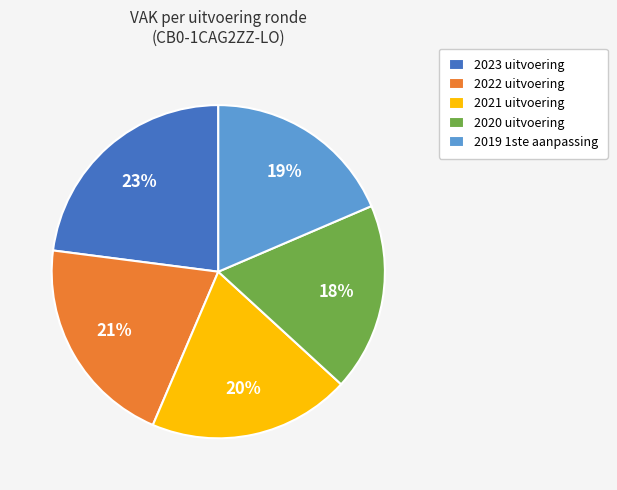

Does 2023 uitvoering represent more than half of the total?

No